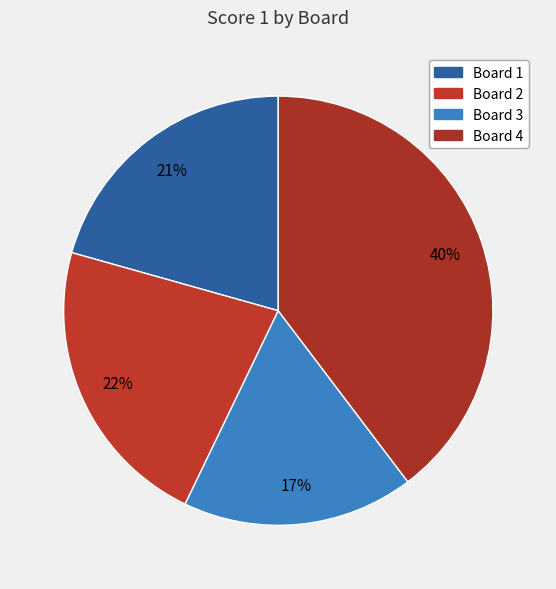

How many segments does this pie chart have?

4